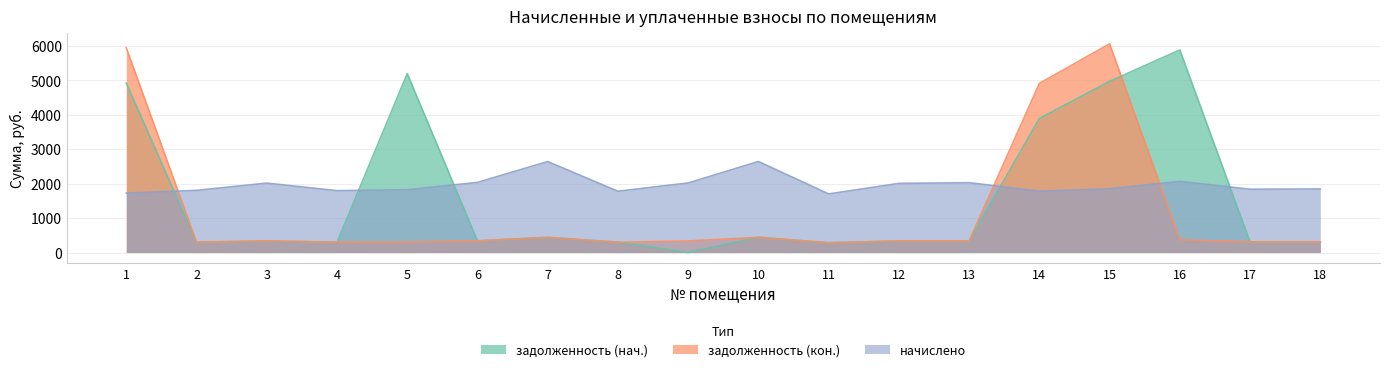

Rank the series by their average value, from highest to lowest.

начислено, задолженность (нач.), задолженность (кон.)